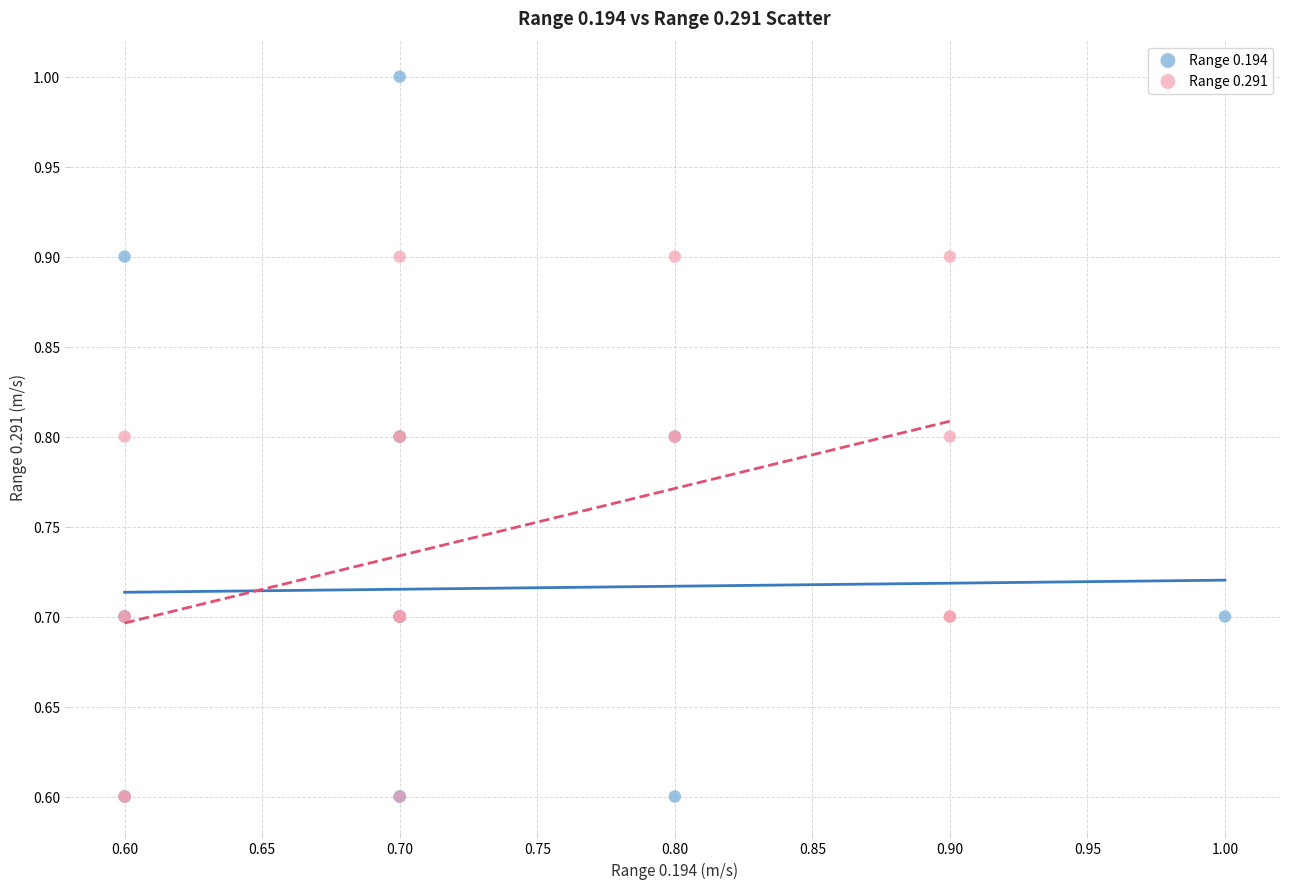

Which series contains the highest Y value?

Range 0.194